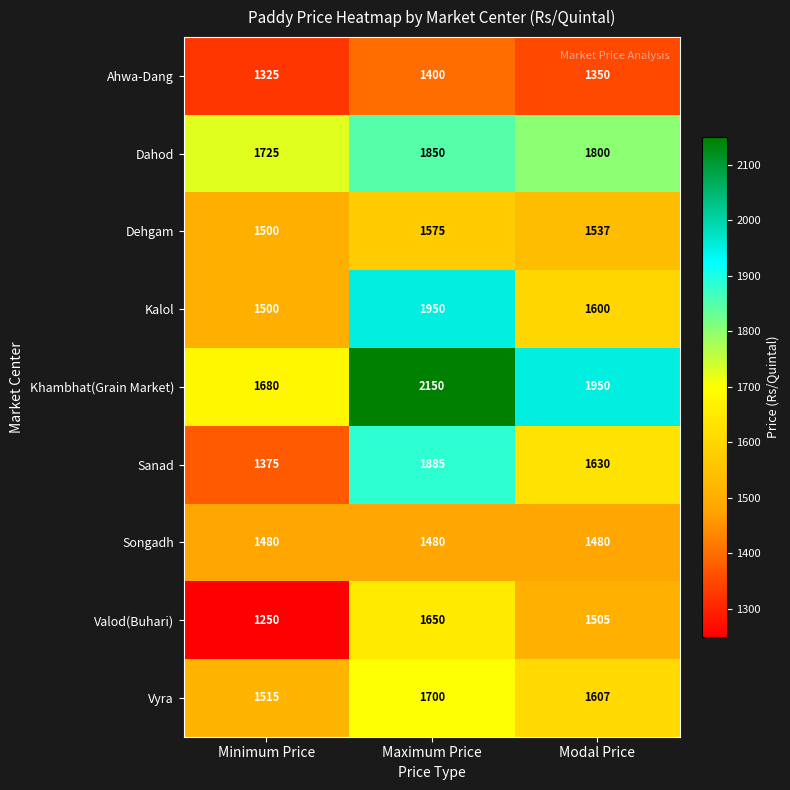

Which series changed the most between Minimum Price and Modal Price?

Khambhat(Grain Market)